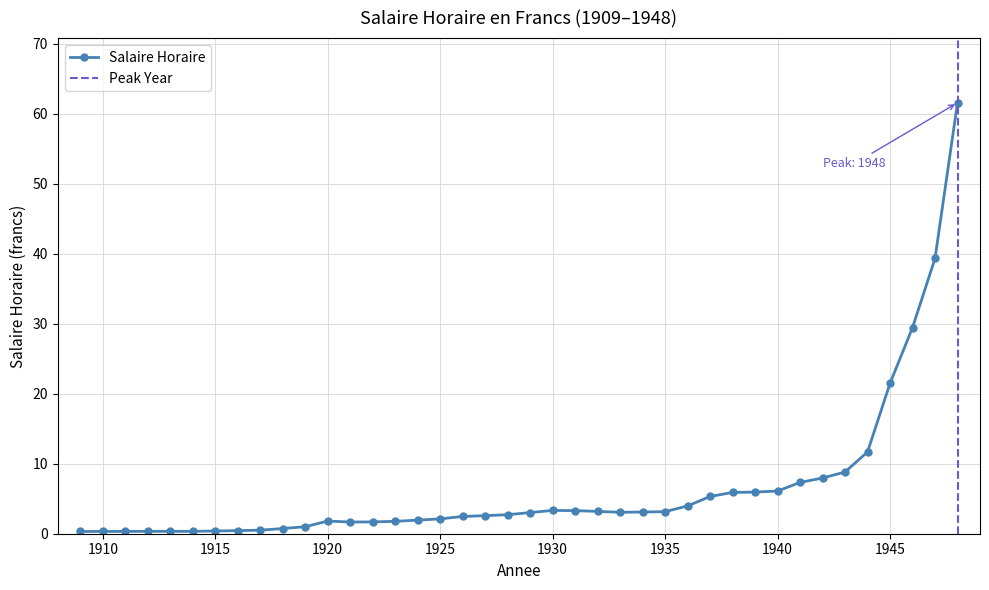

At which category does the chart reach its minimum across all series?

1909